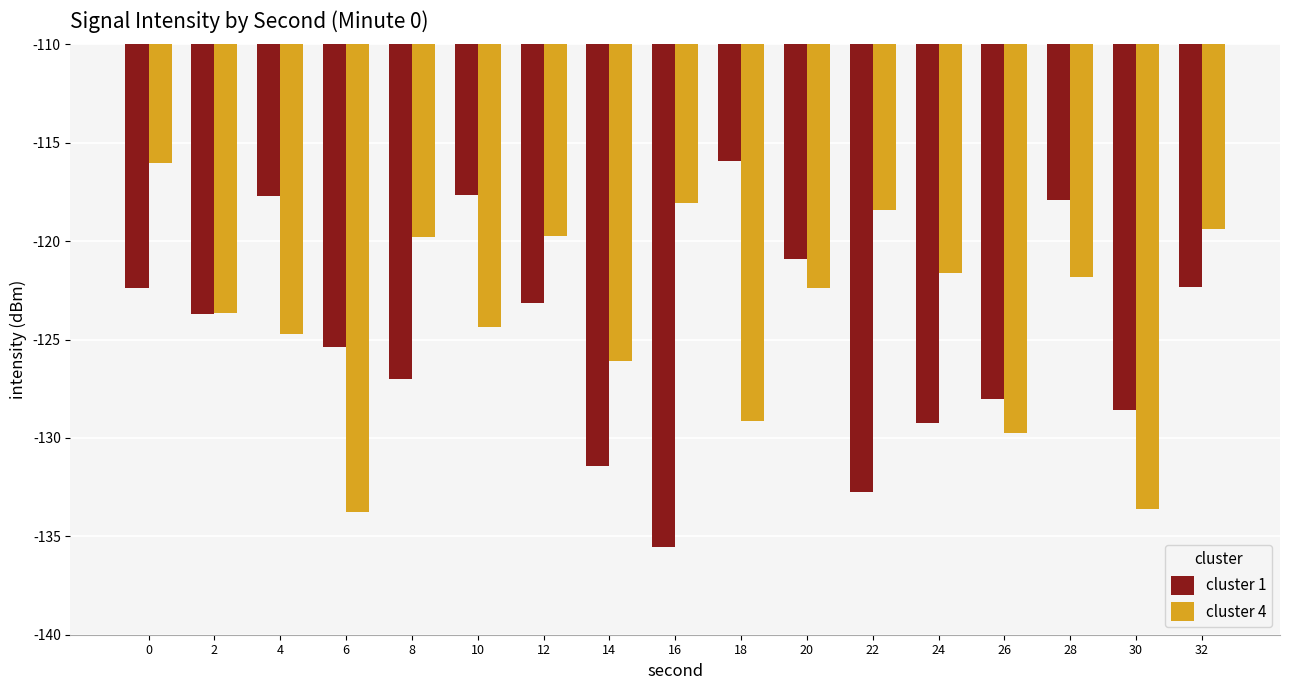

What is the minimum value for cluster 4?

-133.8